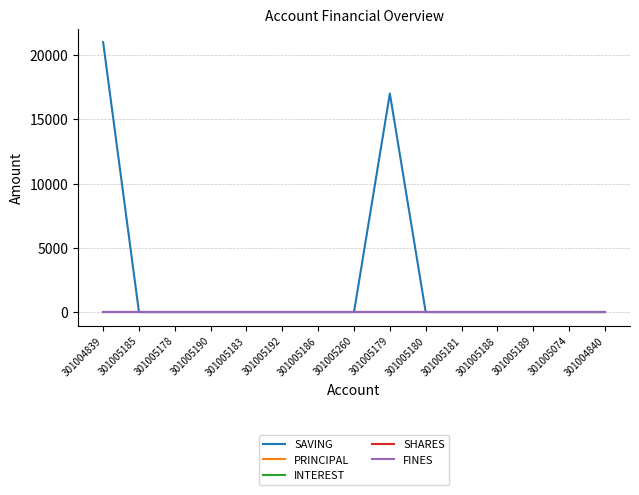

Does the chart have visible grid lines?

Yes